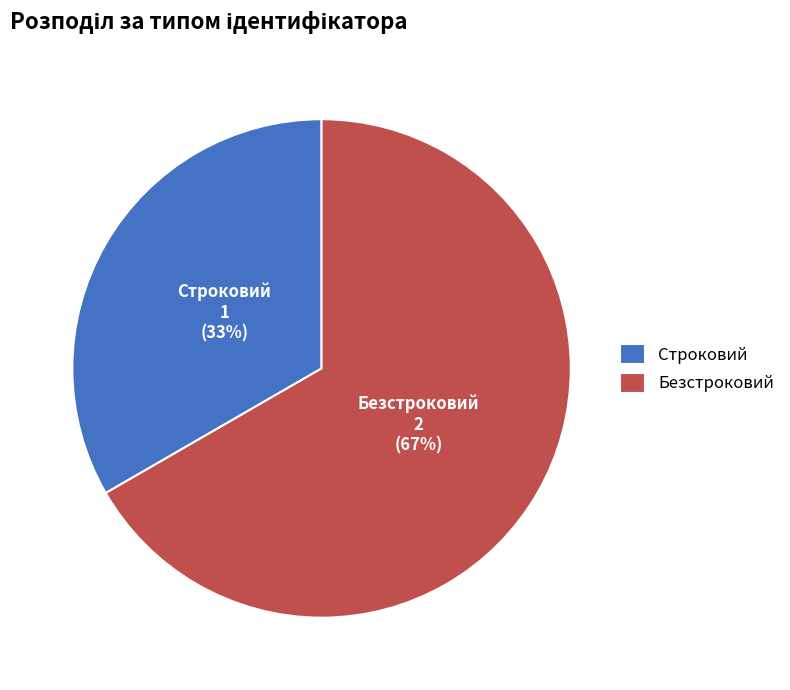

What is the majority slice?

Безстроковий